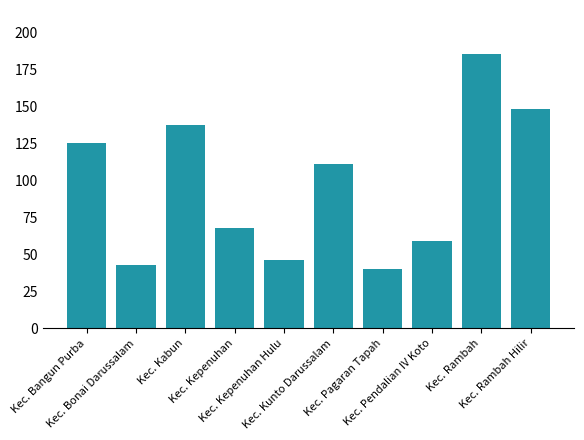

What is the change in value from Kec. Rambah to Kec. Rambah Hilir?

-37